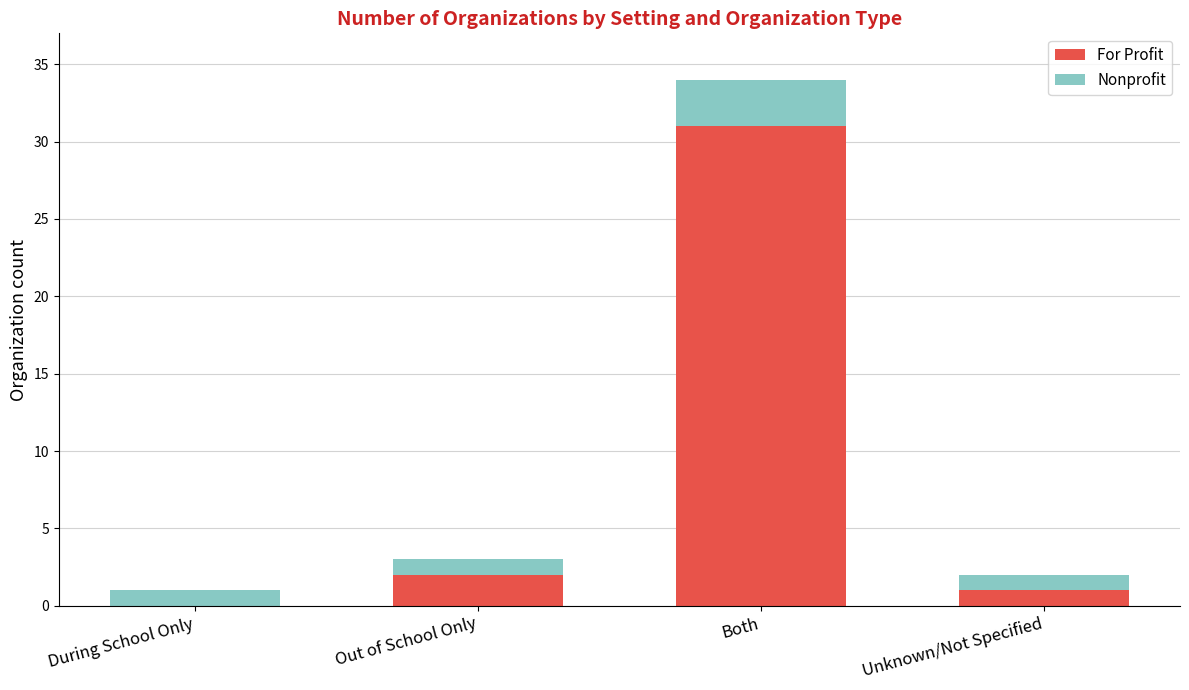

Are the bars grouped side by side (vs. stacked)?

No